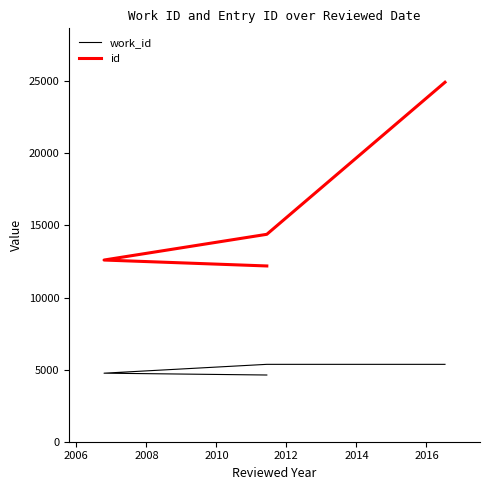

True or false: id has more than 2 points higher than both neighbors.

False